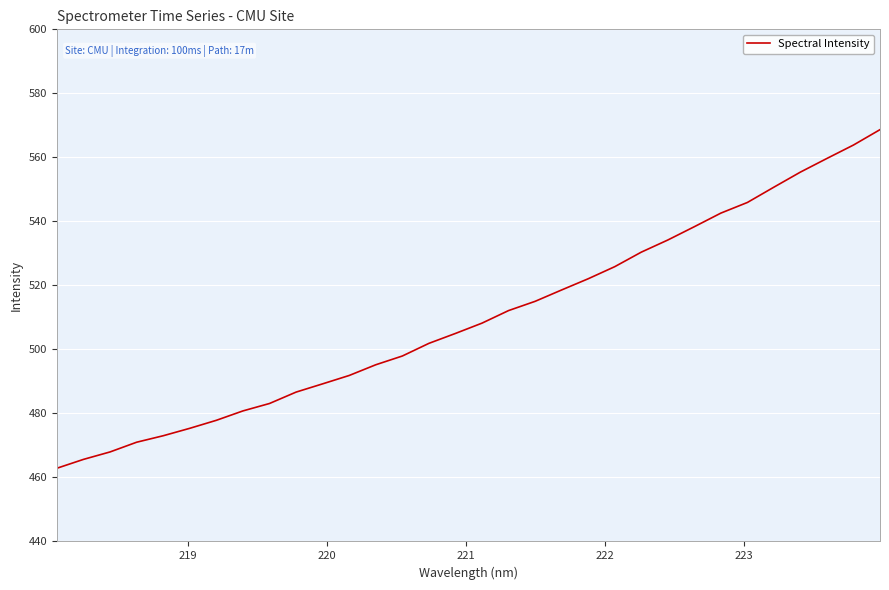

What is the minimum value shown in the chart?

462.9